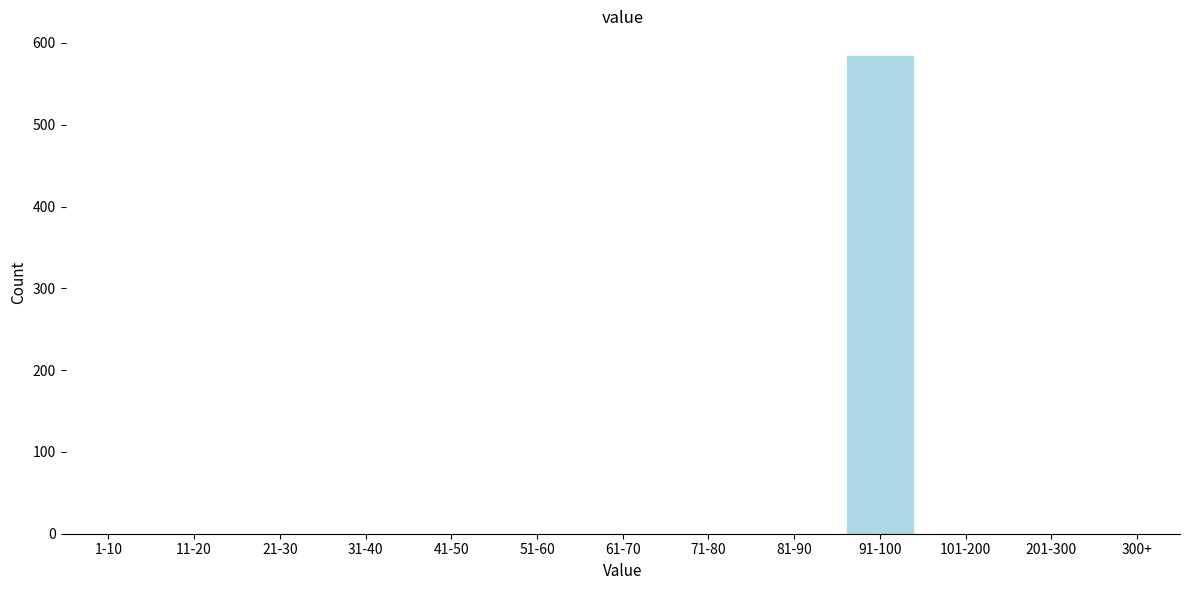

Reading left to right, what are all the values shown in this chart?

1-10=0	11-20=0	21-30=0	31-40=0	41-50=0	51-60=0	61-70=0	71-80=0	81-90=0	91-100=585	101-200=0	201-300=0	300+=0